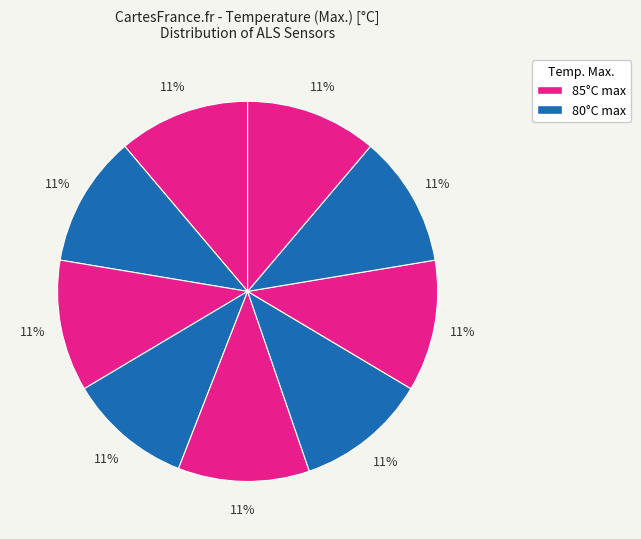

How many slices are in this pie chart?

9